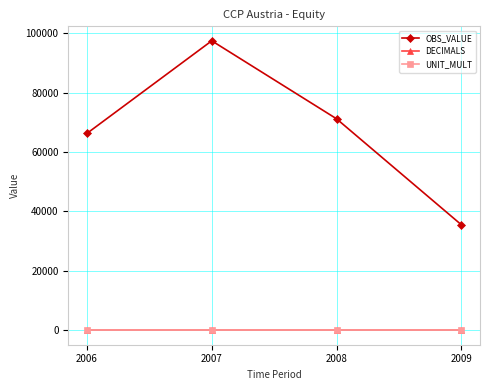

Which series has the largest range (max minus min)?

OBS_VALUE